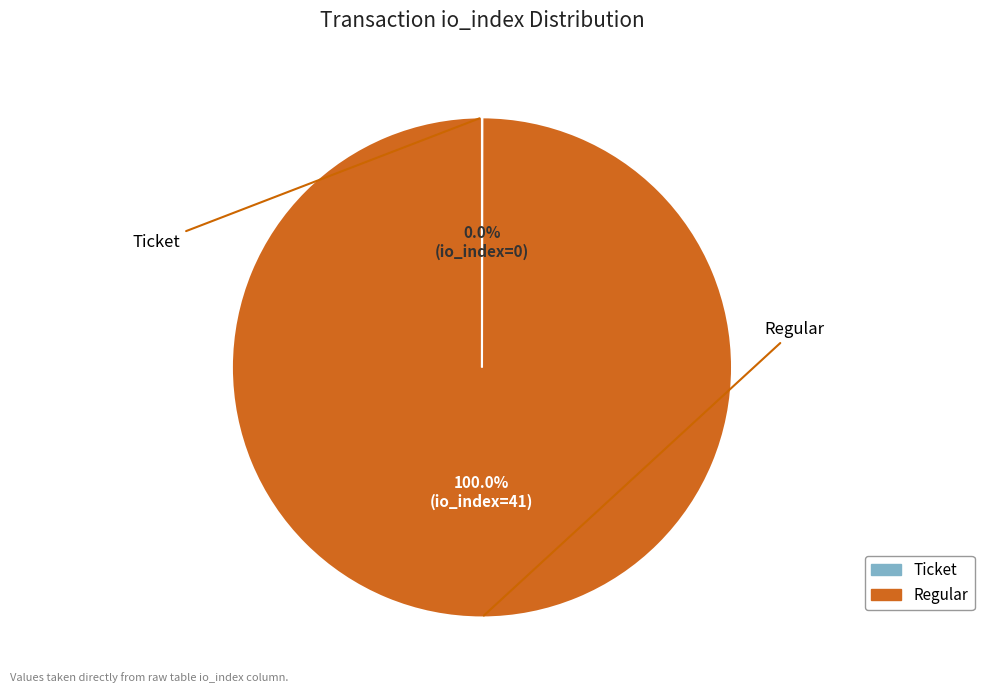

Is there a majority slice in this chart?

Yes